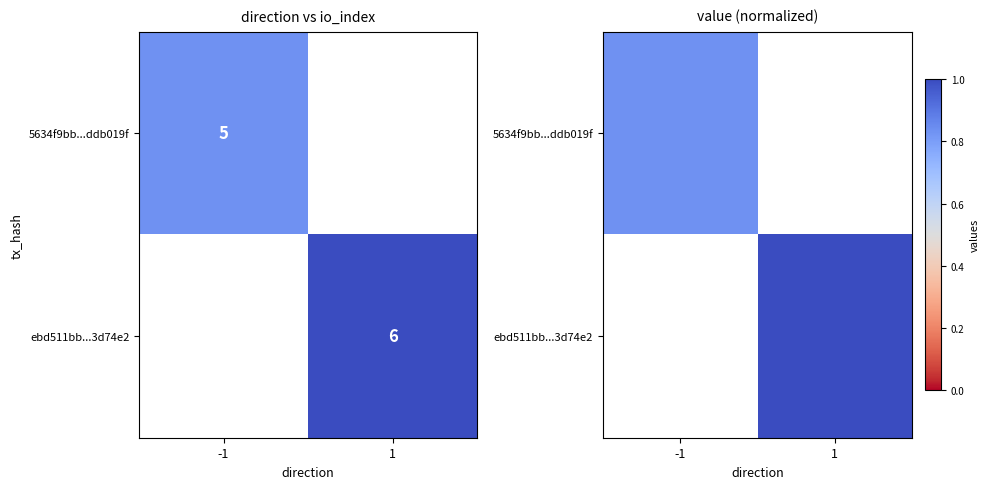

At which label does 5634f9bb...ddb019f reach its minimum?

-1